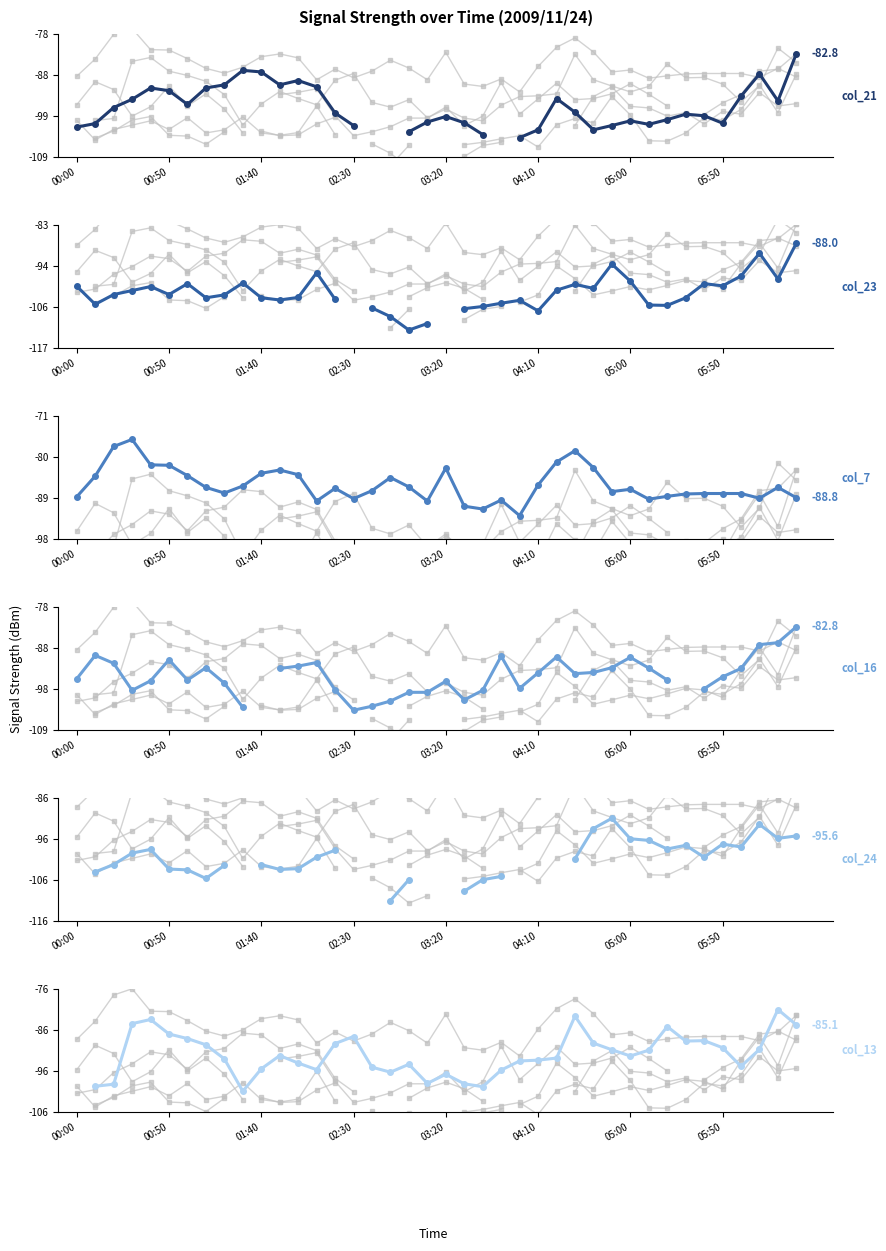

After their last crossing, which series has the higher values: col_23 (2.427) or col_7 (0.874)?

col_23 (2.427)